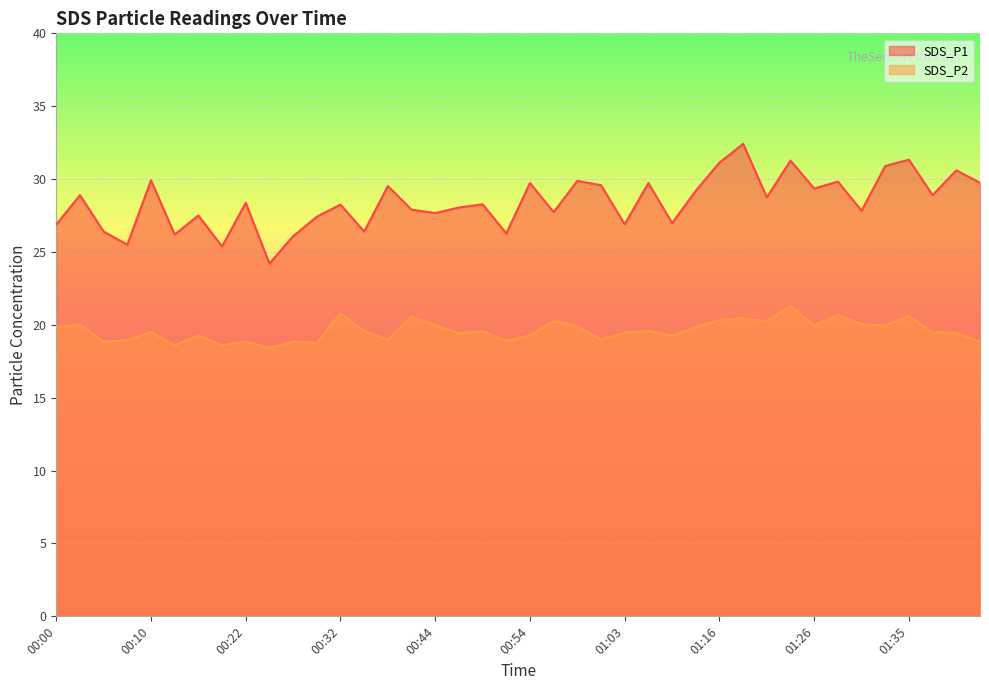

Which series has the largest total across all categories?

SDS_P1